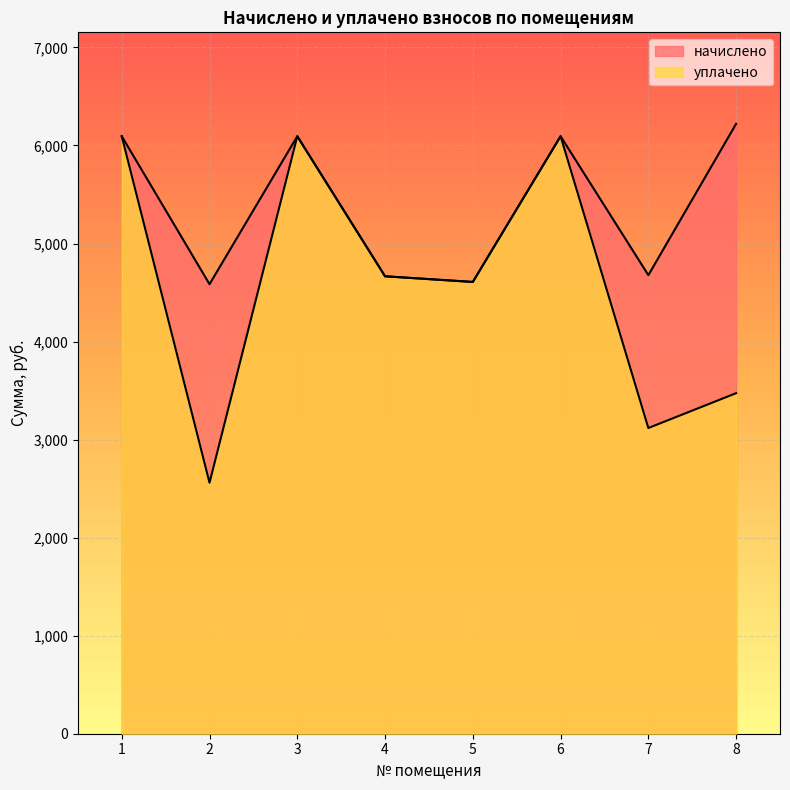

How many data points in начислено are above 6094?

4